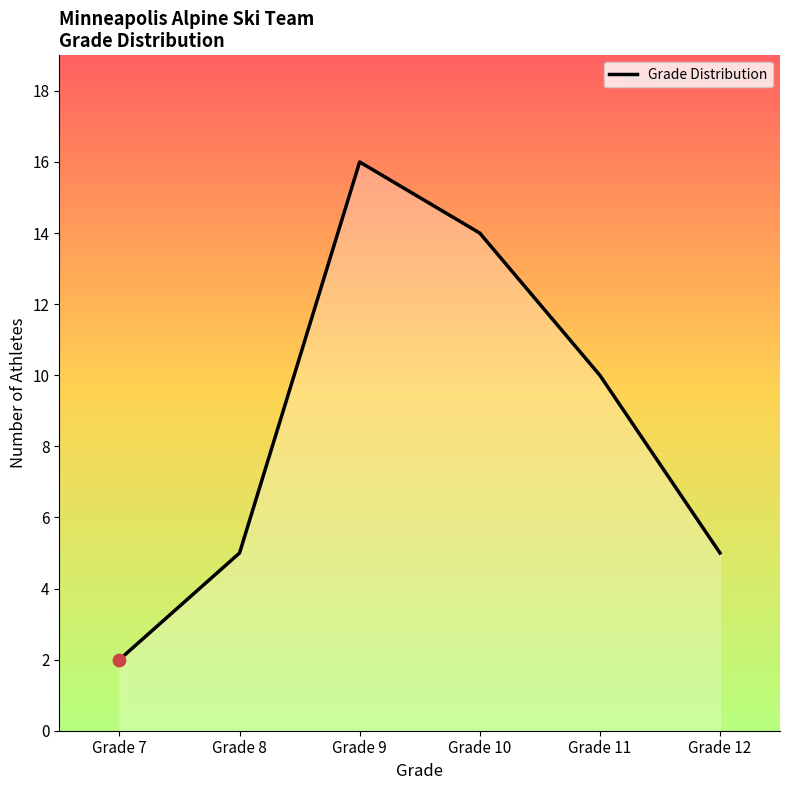

Between Grade 10 and Grade 8, which is larger?

Grade 10